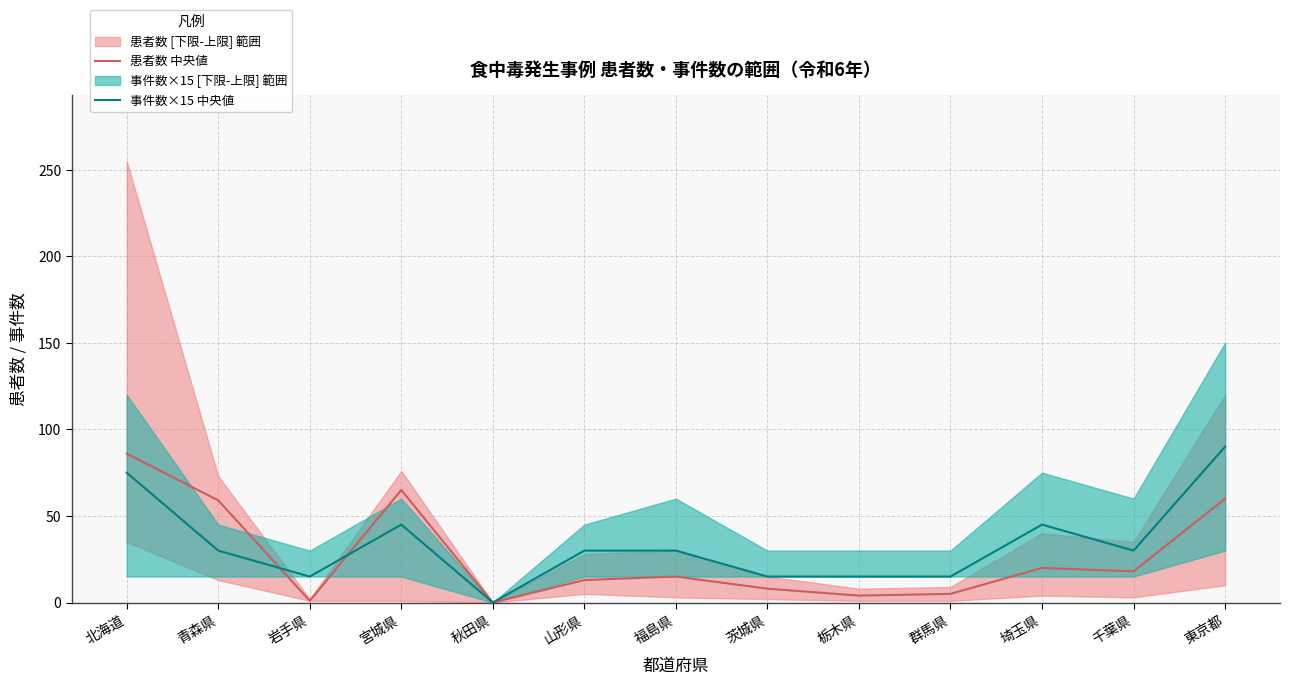

How many lines are shown in the chart?

2